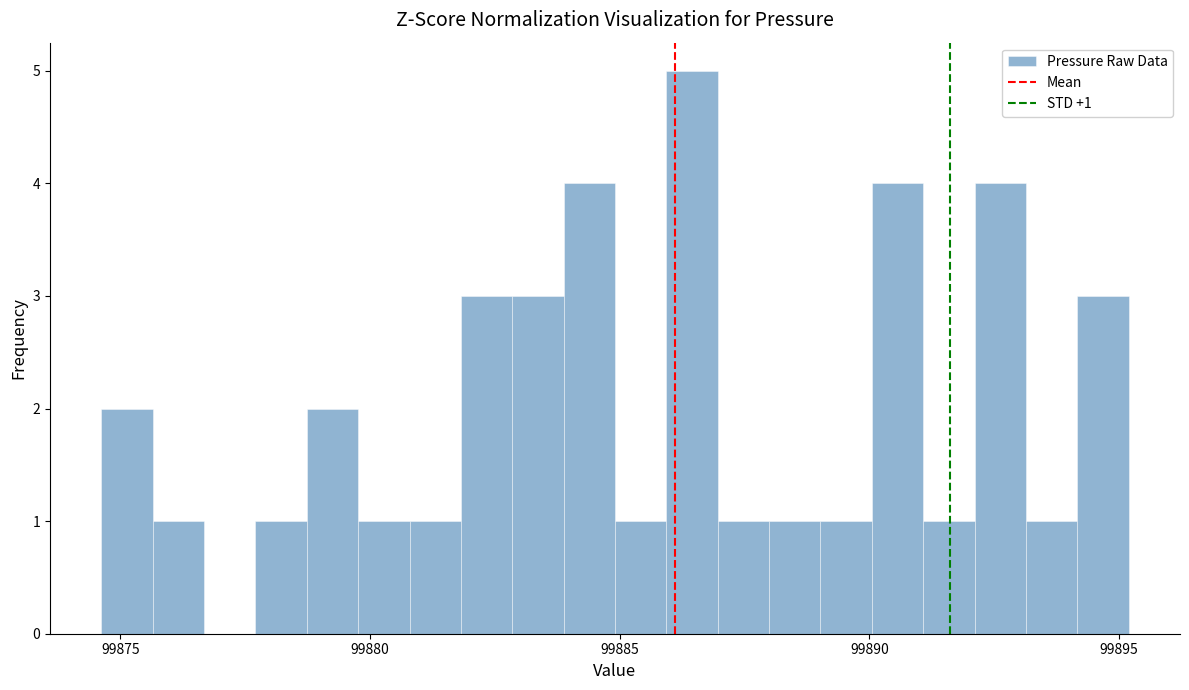

Around what value on the x-axis is the tallest bar? Give the approximate position of its centre, as read against the axis.

99886.5